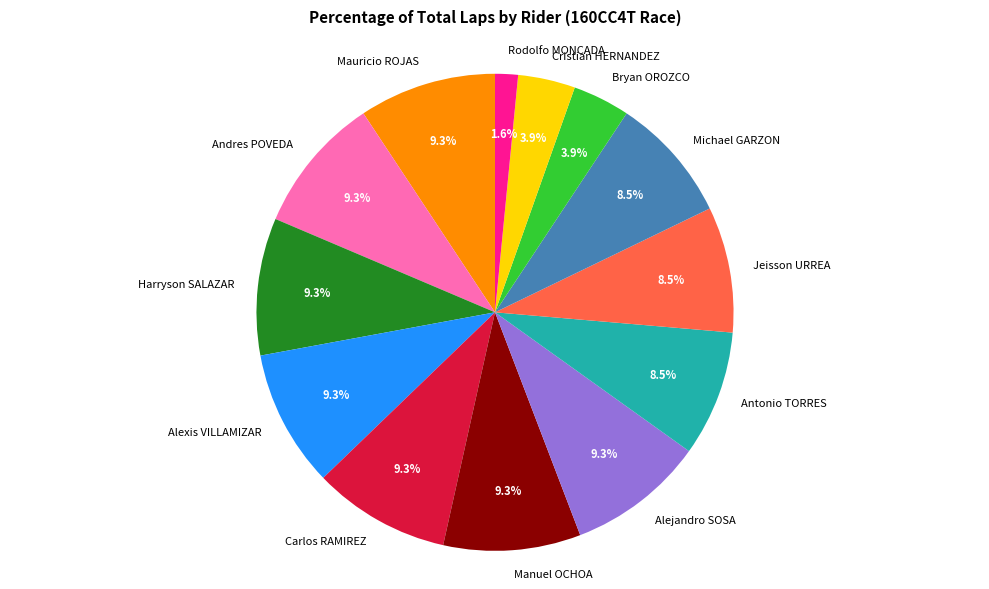

Which has a higher value, Rodolfo MONCADA or Bryan OROZCO?

Bryan OROZCO